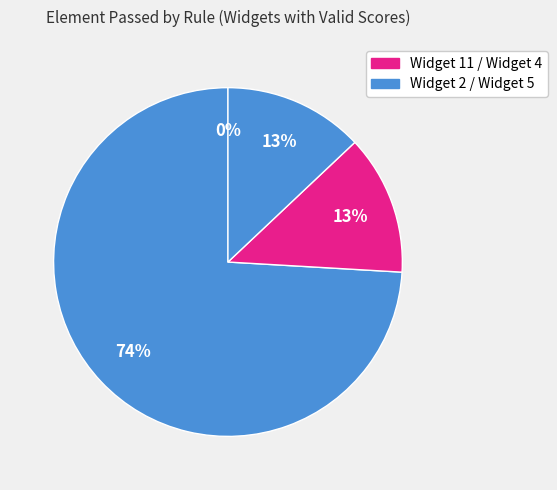

Which category has the smallest portion of the pie?

Widget 11